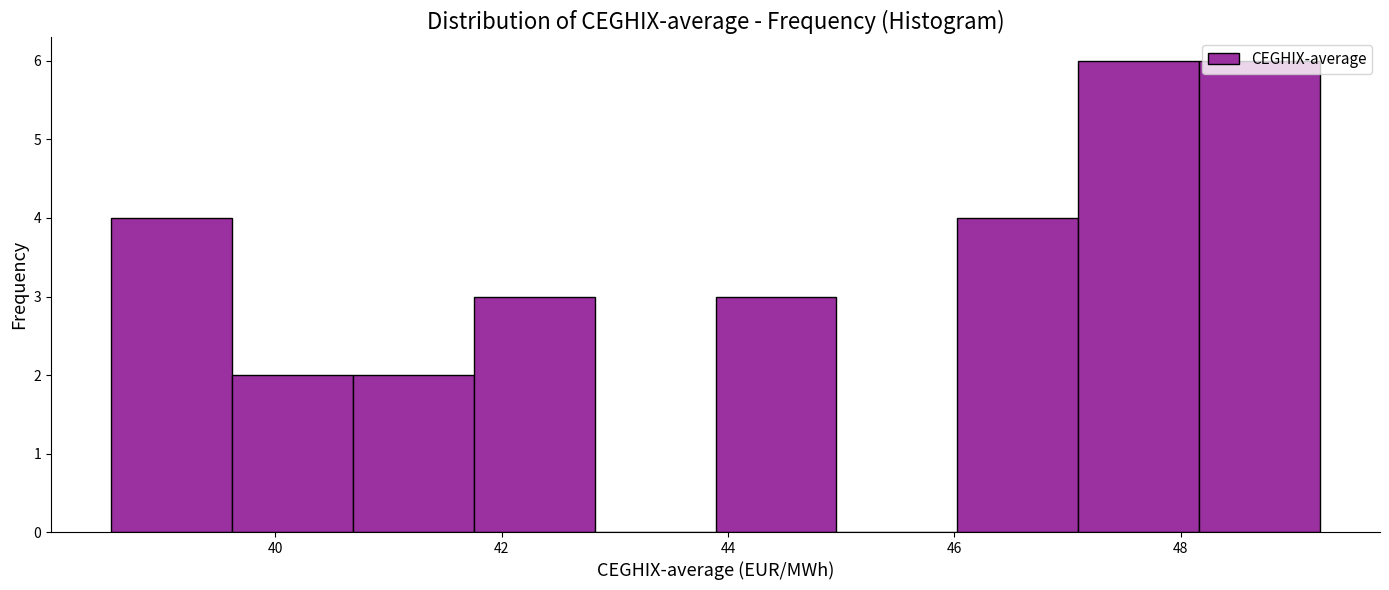

Reading left to right, transcribe this chart: for each bar, give the range it covers on the x-axis and its height. Neither the bar edges nor the heights are printed on the chart, so give them approximately, as read against the axes.

38.6 to 39.6: 4
39.6 to 40.6: 2
40.6 to 41.8: 2
41.8 to 42.8: 3
42.8 to 43.8: 0
43.8 to 45.0: 3
45.0 to 46.0: 0
46.0 to 47.0: 4
47.0 to 48.2: 6
48.2 to 49.2: 6